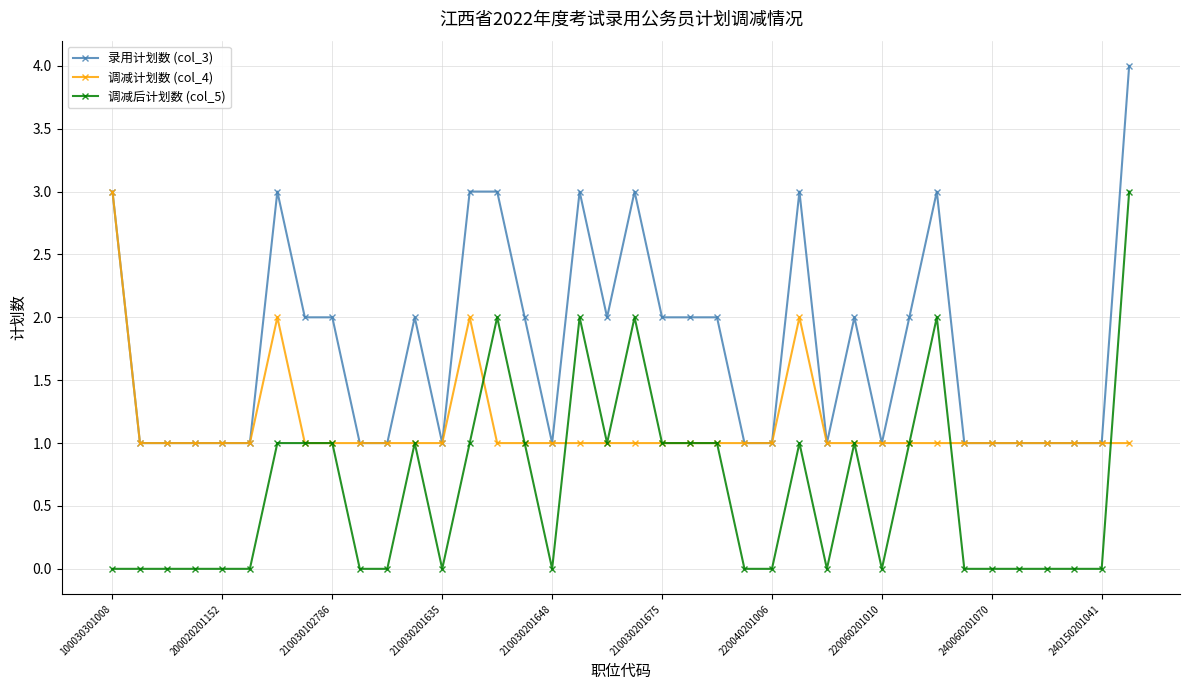

What is the highest value of the 调减后计划数 (col_5) series?

3